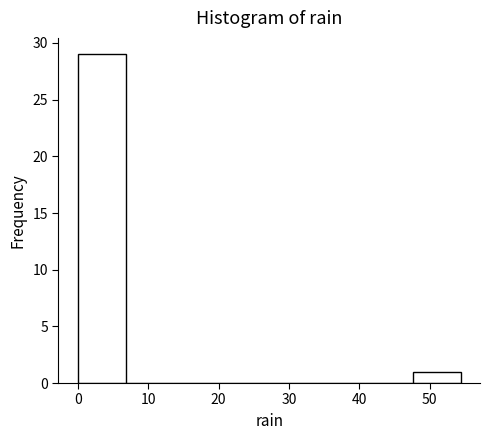

Reading left to right, list every bar in this chart as the range it spans on the x-axis followed by its height. Neither the bar edges nor the heights are printed on the chart, so give them approximately, as read against the axes.

0.0 to 6.8: 29
6.8 to 13.6: 0
13.6 to 20.4: 0
20.4 to 27.2: 0
27.2 to 34.0: 0
34.0 to 40.8: 0
40.8 to 47.6: 0
47.6 to 54.4: 1